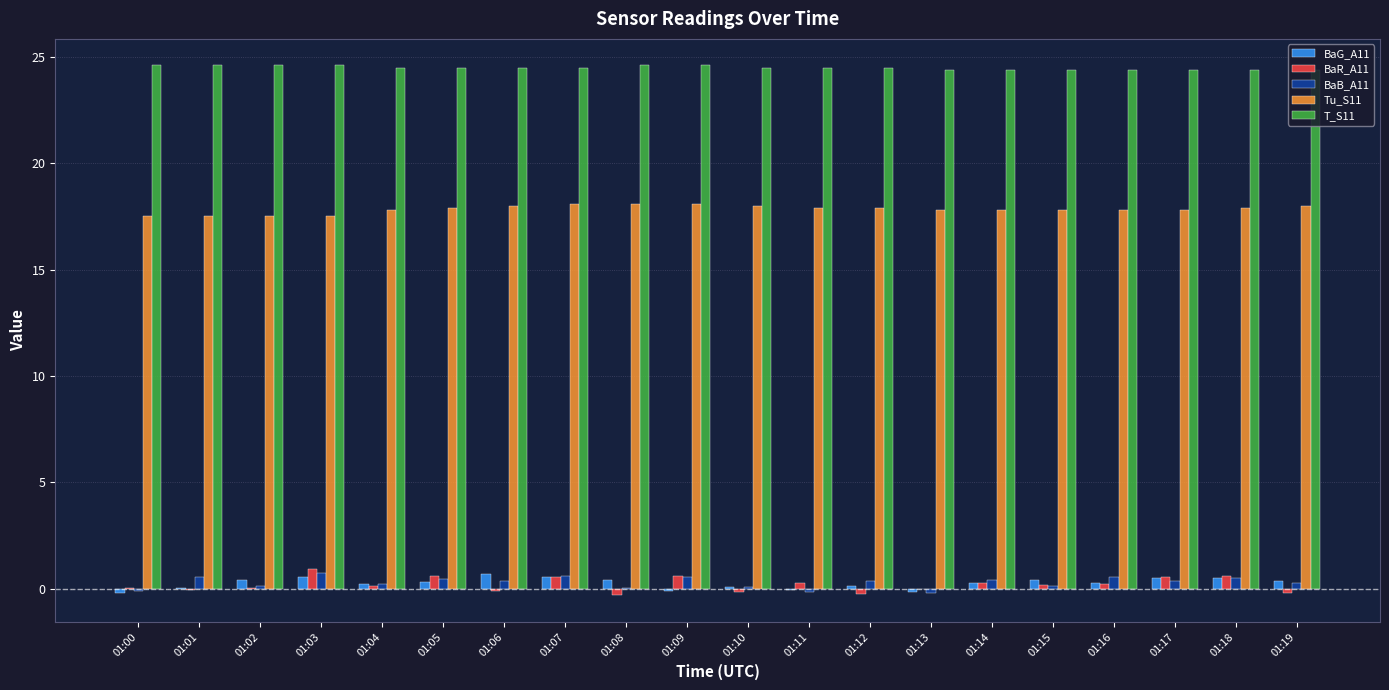

The value of T_S11 at 01:15 is 7.8. True or false?

False